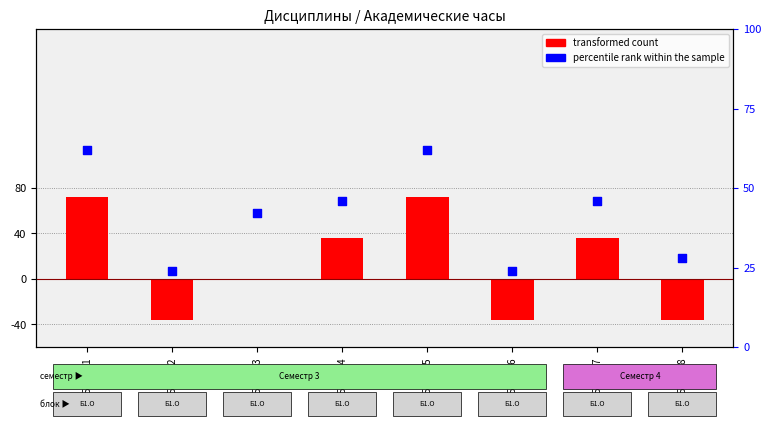

Which series has the largest Y range (max minus min)?

transformed count